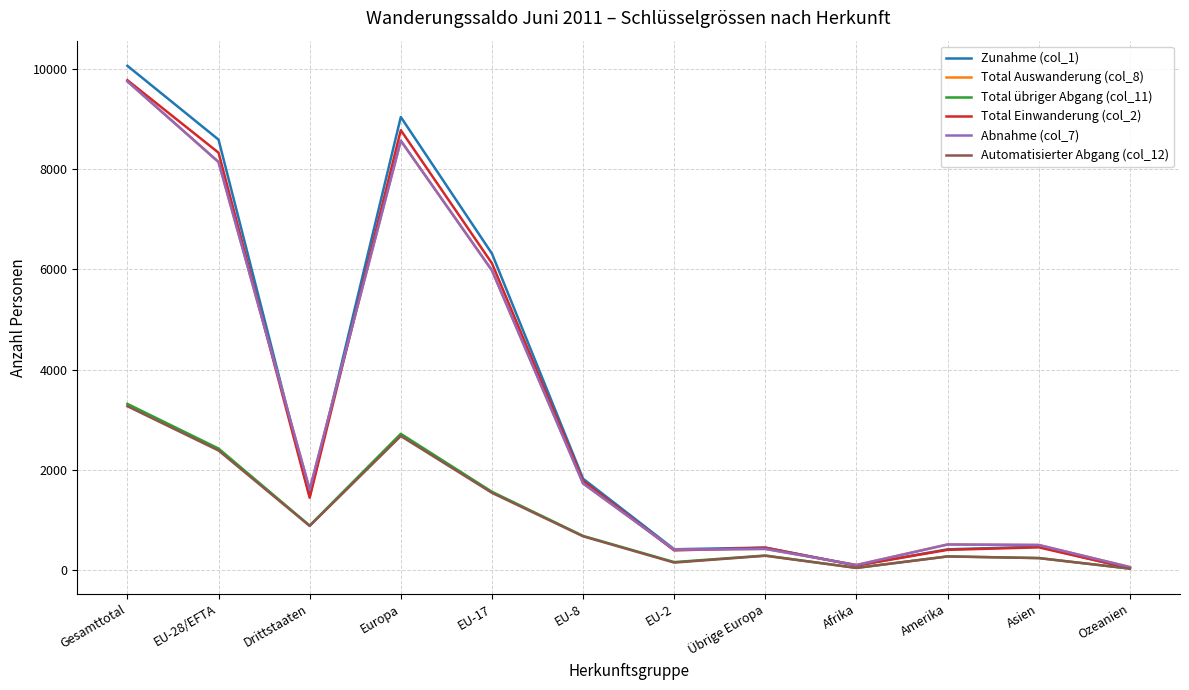

Reading left to right, extract all data points from this chart.

Zunahme (col_1): 10057	8585	1472	9036	6313	1824	418	451	95	417	468	39
Total Auswanderung (col_8): 9747	8139	1608	8564	5978	1730	408	425	104	513	503	62
Total übriger Abgang (col_11): 3316	2426	890	2719	1564	684	162	293	46	276	242	32
Total Einwanderung (col_2): 9770	8325	1445	8773	6120	1780	395	448	94	406	456	39
Abnahme (col_7): 9747	8139	1608	8564	5978	1730	408	425	104	513	503	62
Automatisierter Abgang (col_12): 3270	2387	883	2675	1543	676	152	288	46	274	242	32